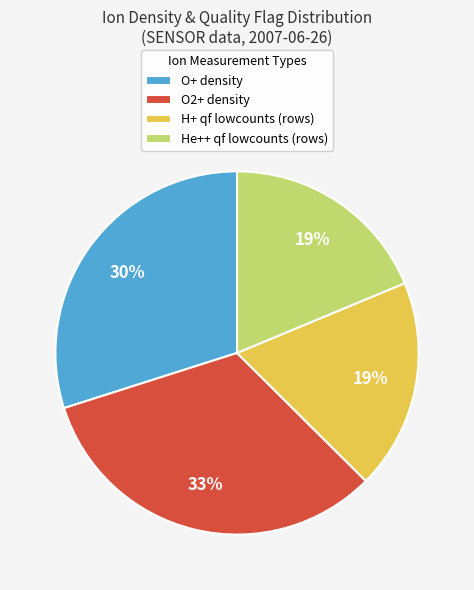

Approximately how many times larger is the value at O+ density compared to O2+ density?

0.9